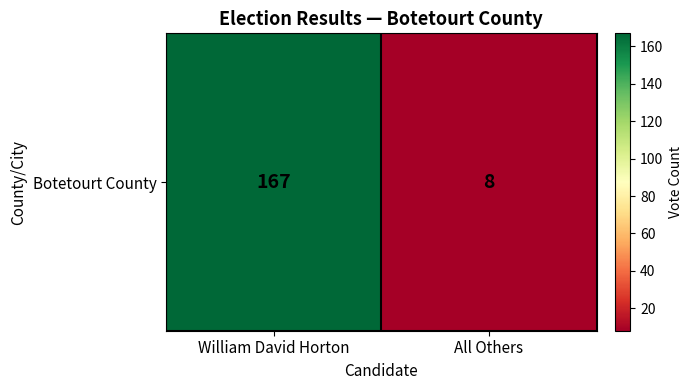

Which category has the highest value across all series?

William David Horton